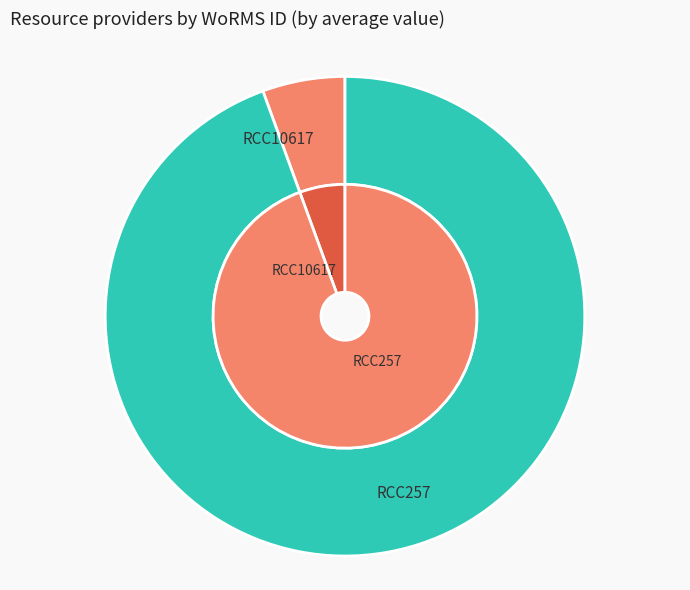

Rank the series by their maximum value, from highest to lowest.

outer, inner